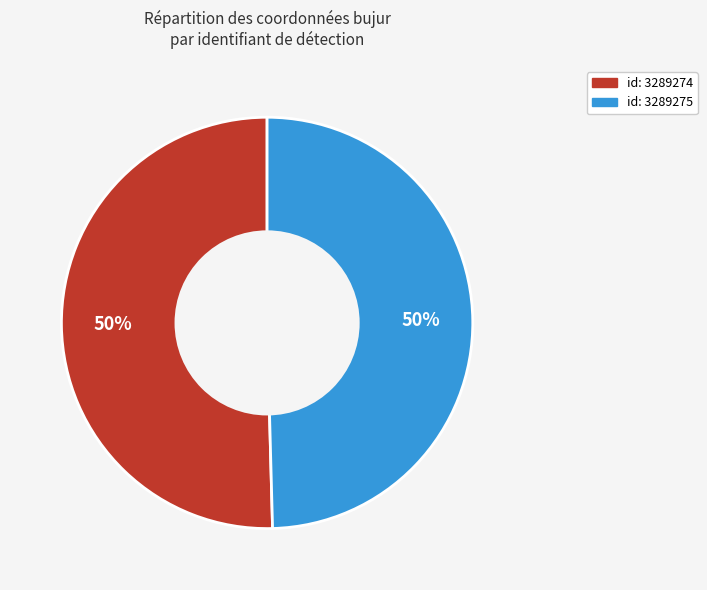

To the nearest percent, what is the average slice percentage?

50%